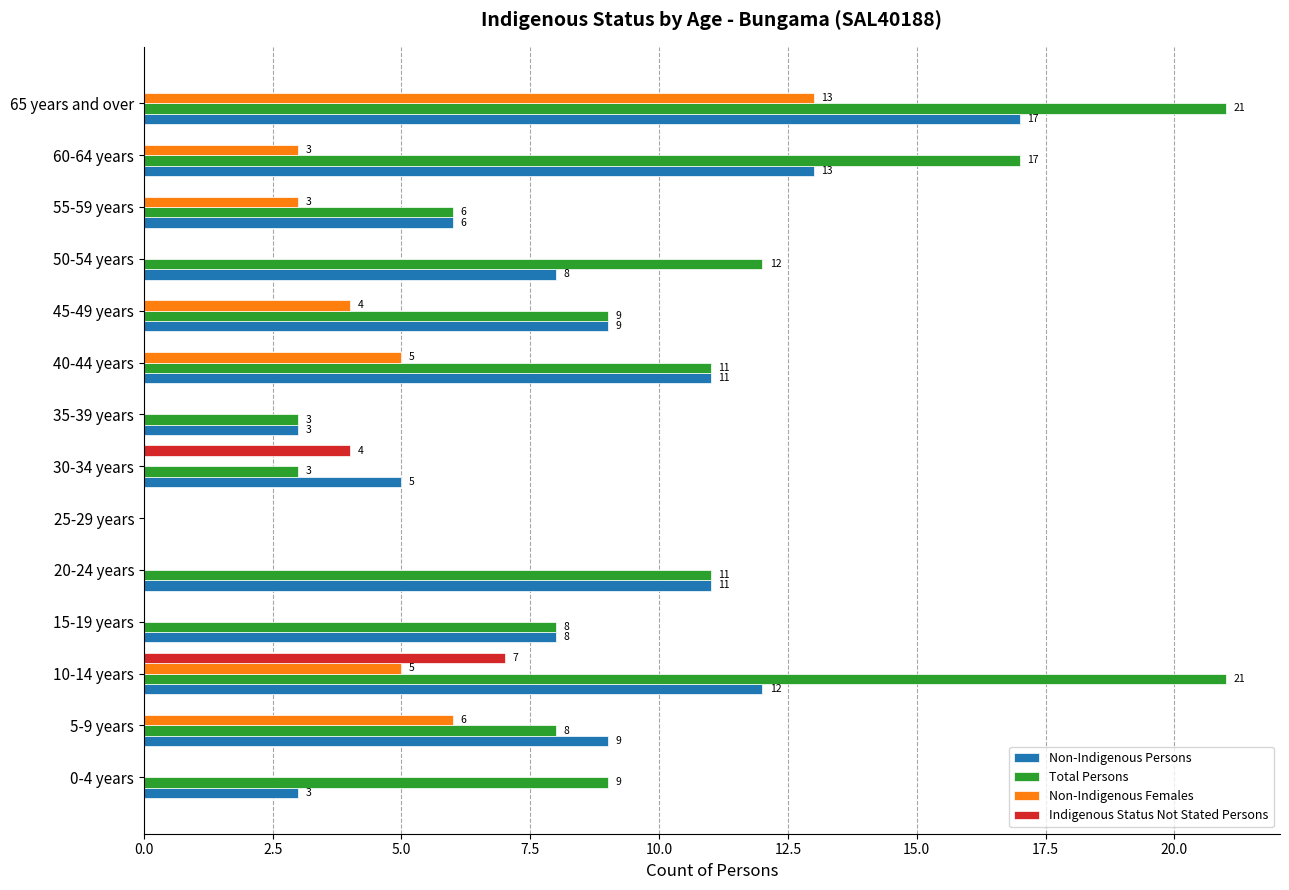

Where is Indigenous Status Not Stated Persons nearest to the value 3?

30-34 years